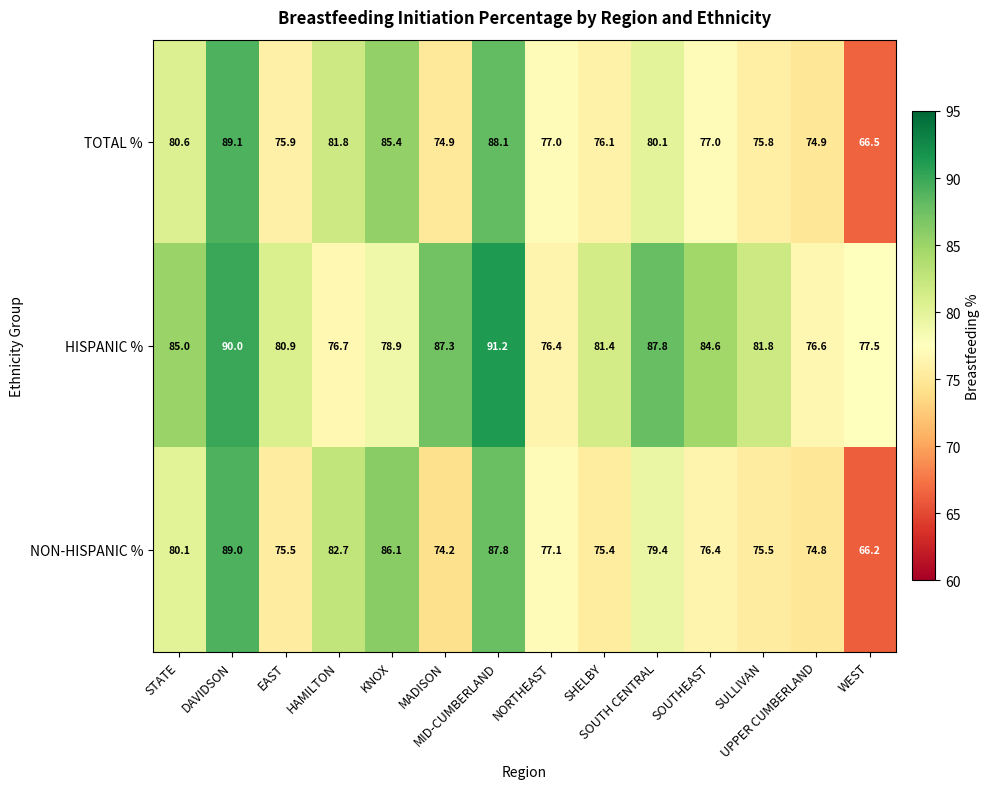

Rank the series by their maximum value, from highest to lowest.

HISPANIC %, TOTAL %, NON-HISPANIC %